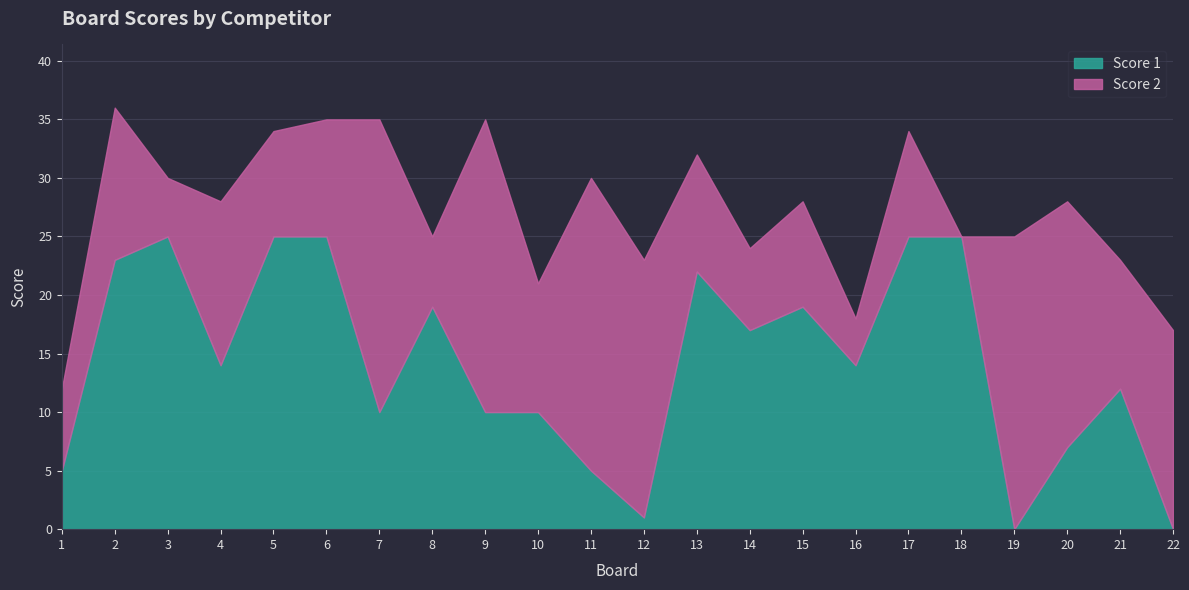

How many intersections are there between Score 2 and Score 1?

8